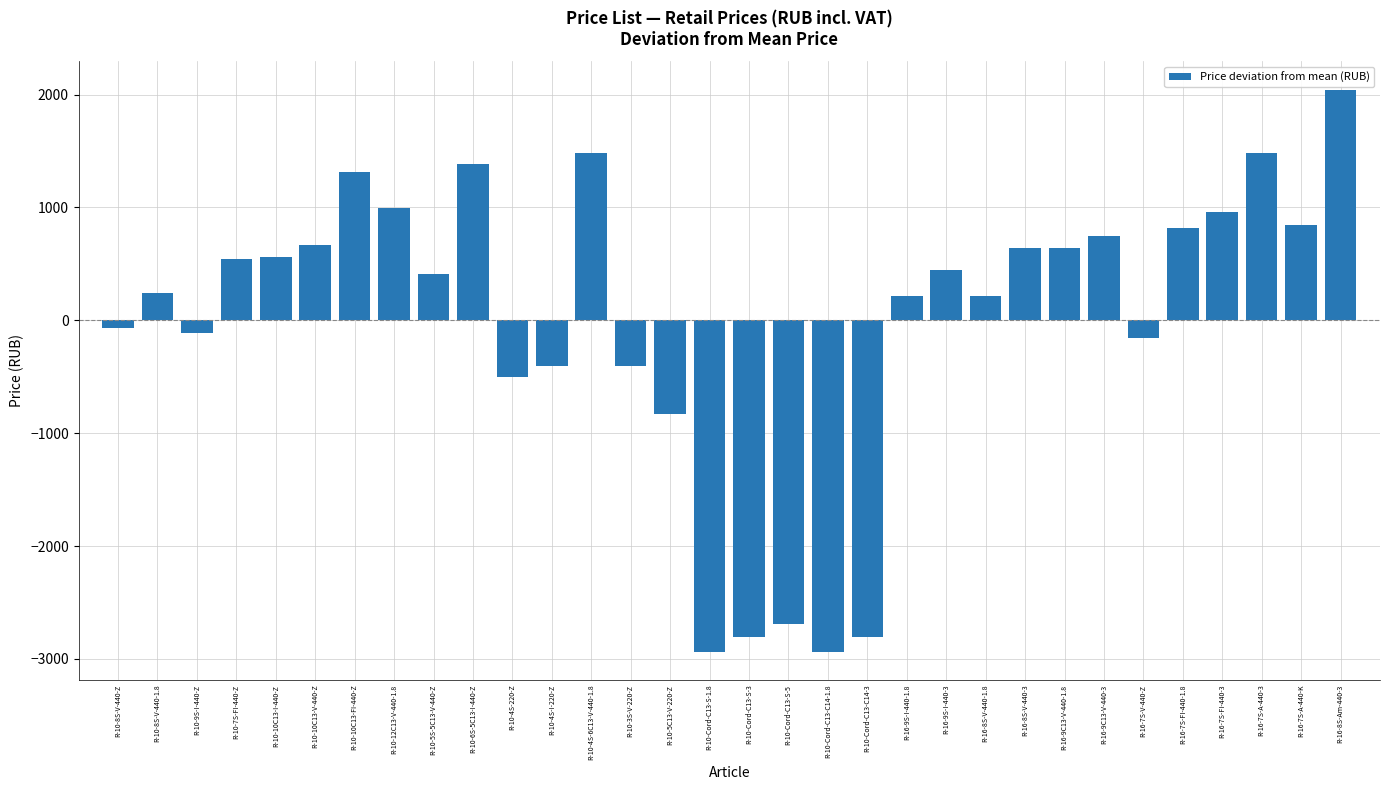

The value at R-10-Cord-C13-C14-1.8 is -3997.7. True or false?

False